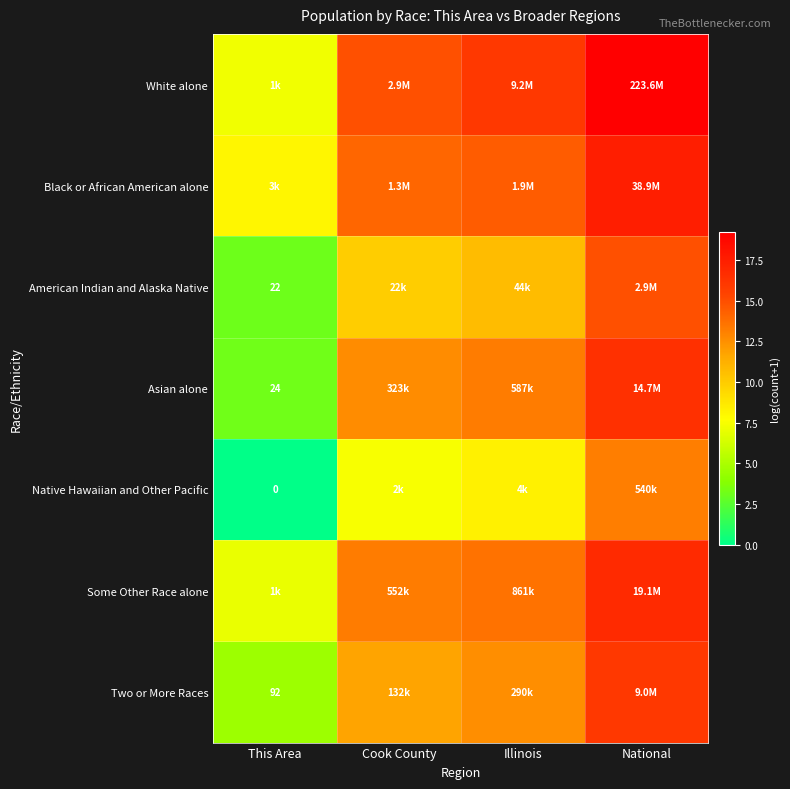

What is the difference between the second highest and second lowest values in the Some Other Race alone series?

0.4